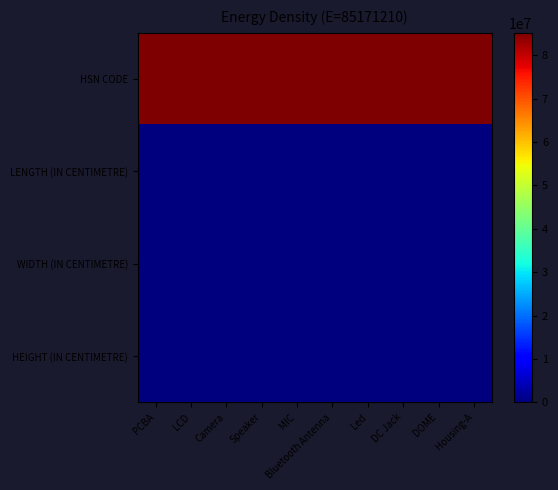

What is the total value across all series at Camera?

85171210